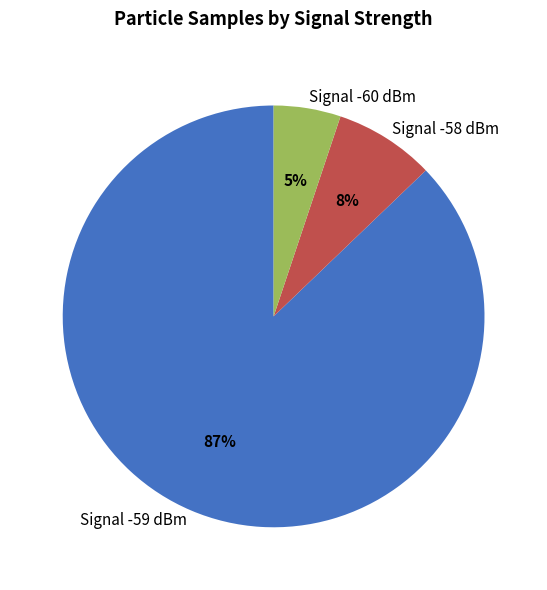

Count the number of slices in the pie.

3